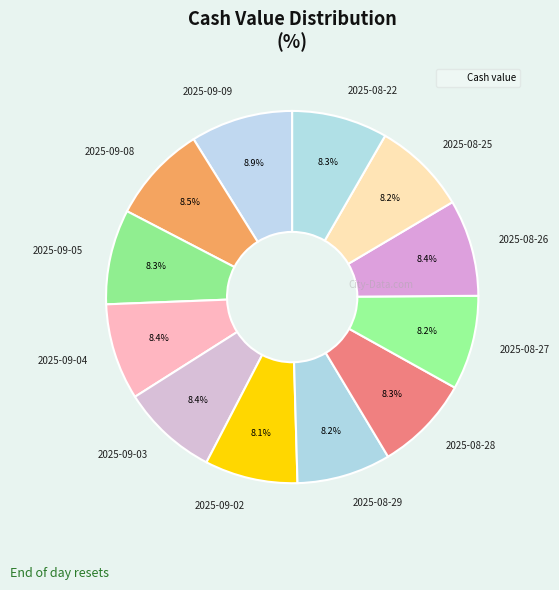

Is 2025-08-29 the majority of the pie?

No